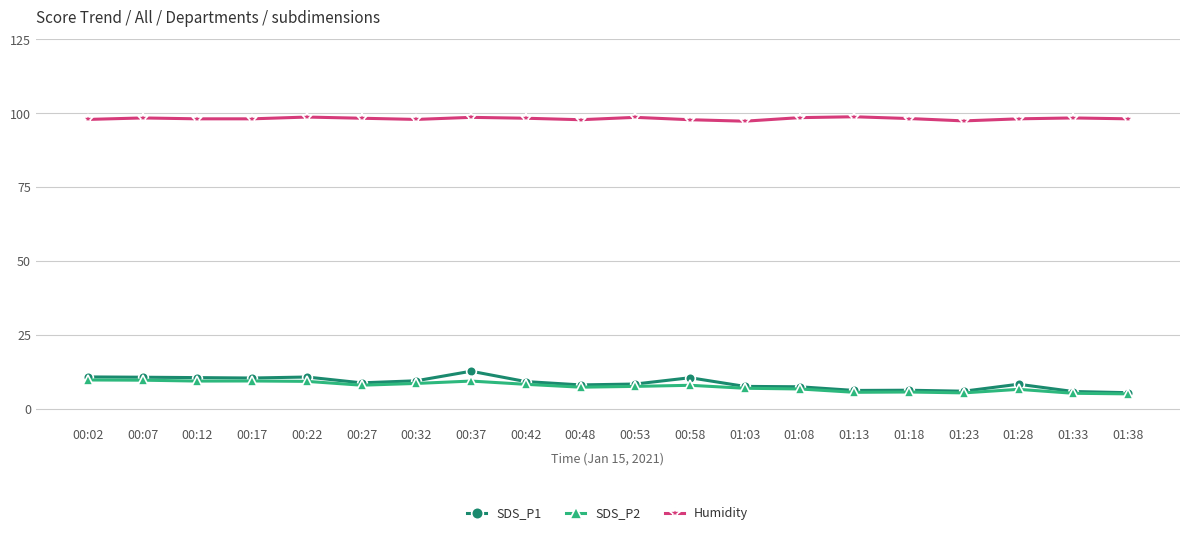

What is the label of the 8th point from the right?

01:03